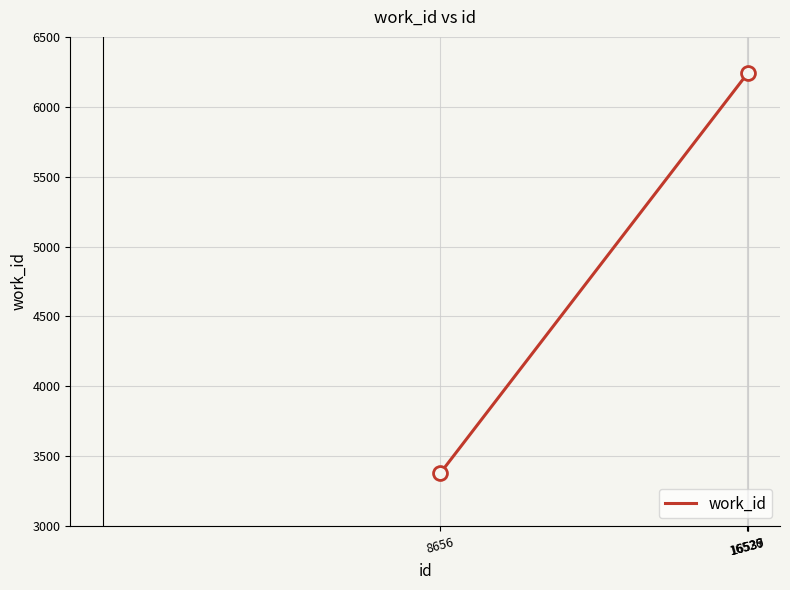

What is the smallest value displayed?

3378